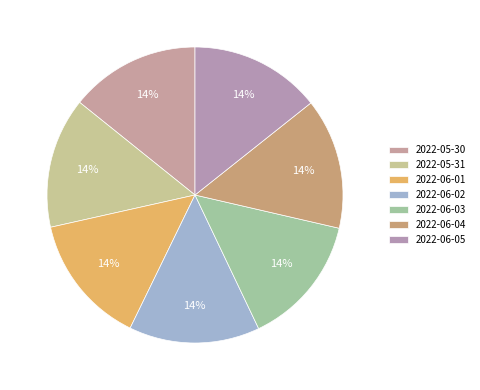

Which has a higher value, 2022-05-30 or 2022-06-02?

2022-06-02